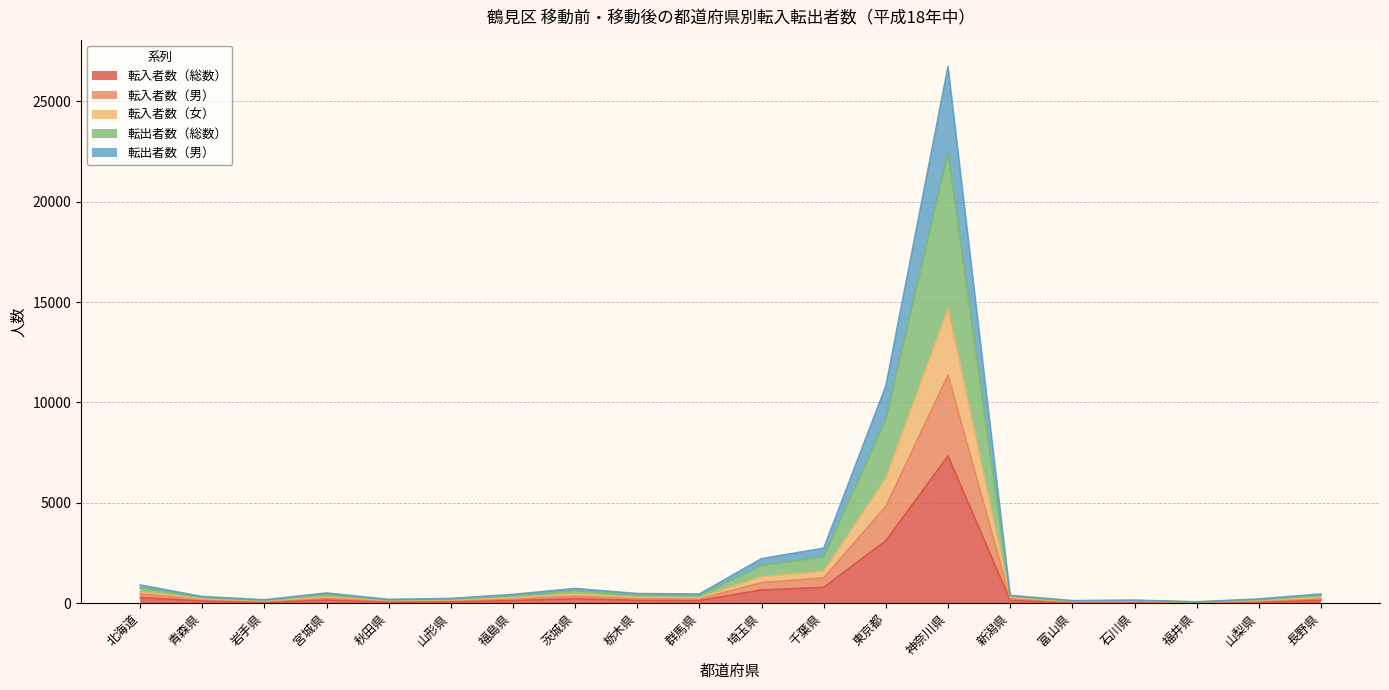

At which category is the sum across all series the highest?

神奈川県